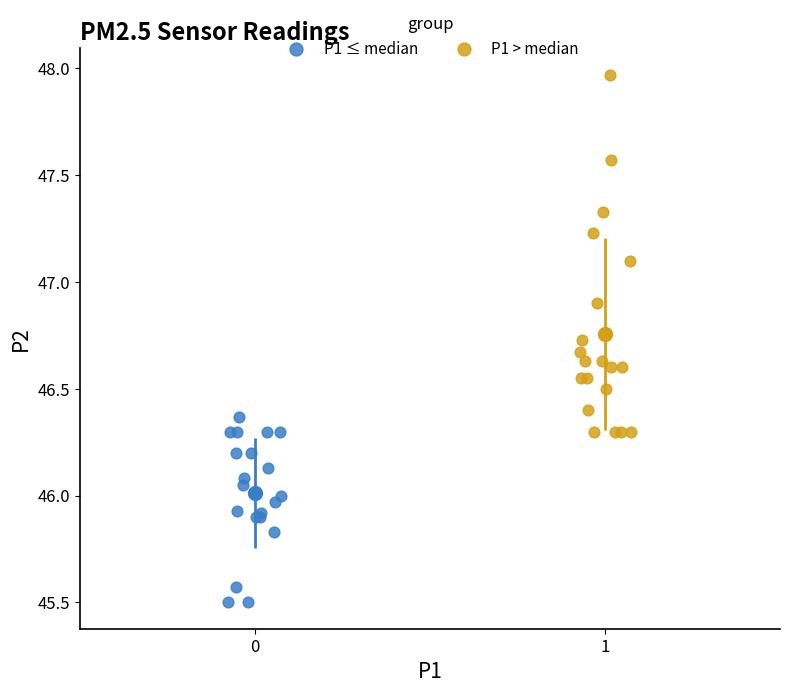

What are all the series names shown in the legend?

P1 ≤ median, P1 > median